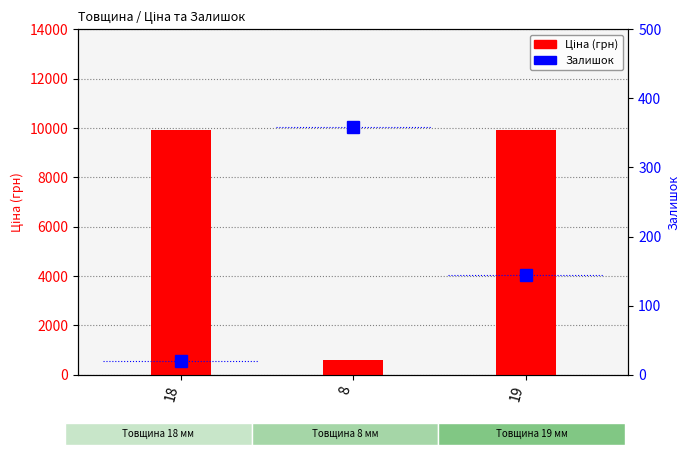

Reading left to right, what are all the values shown in this chart?

Ціна (грн): 9908.5	586.0	9908.5
Залишок: 20.0	359.0	144.0